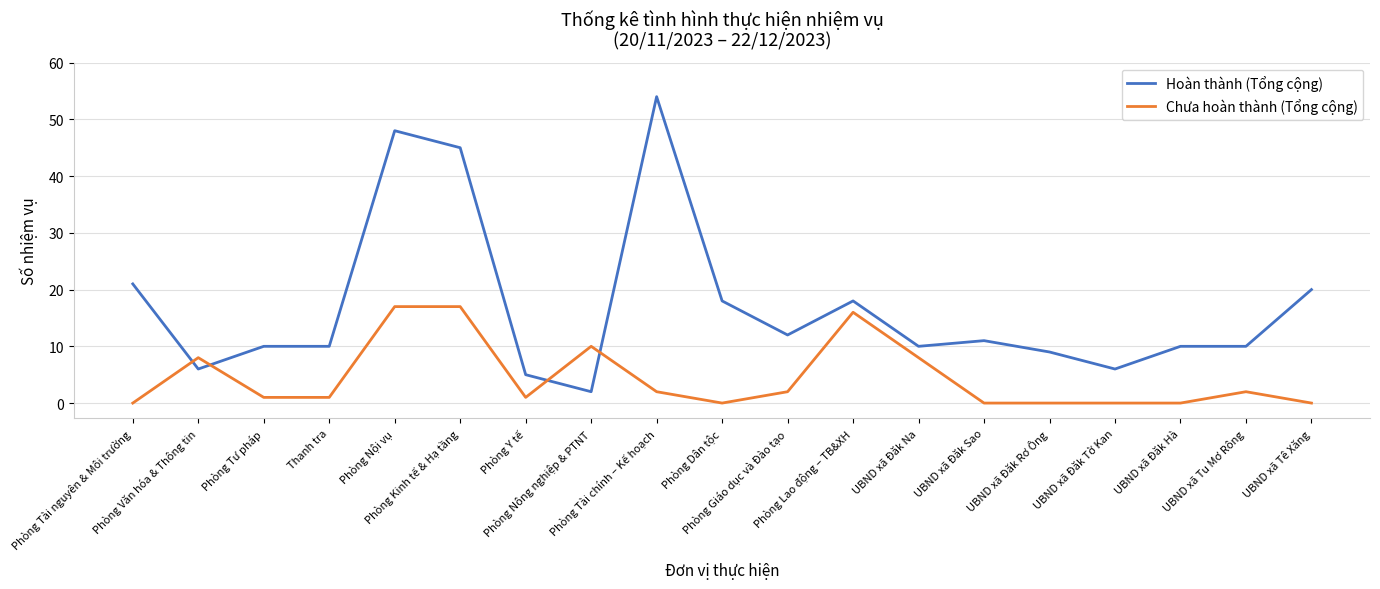

After their last crossing, which series has the higher values: Hoàn thành (Tổng cộng) or Chưa hoàn thành (Tổng cộng)?

Hoàn thành (Tổng cộng)